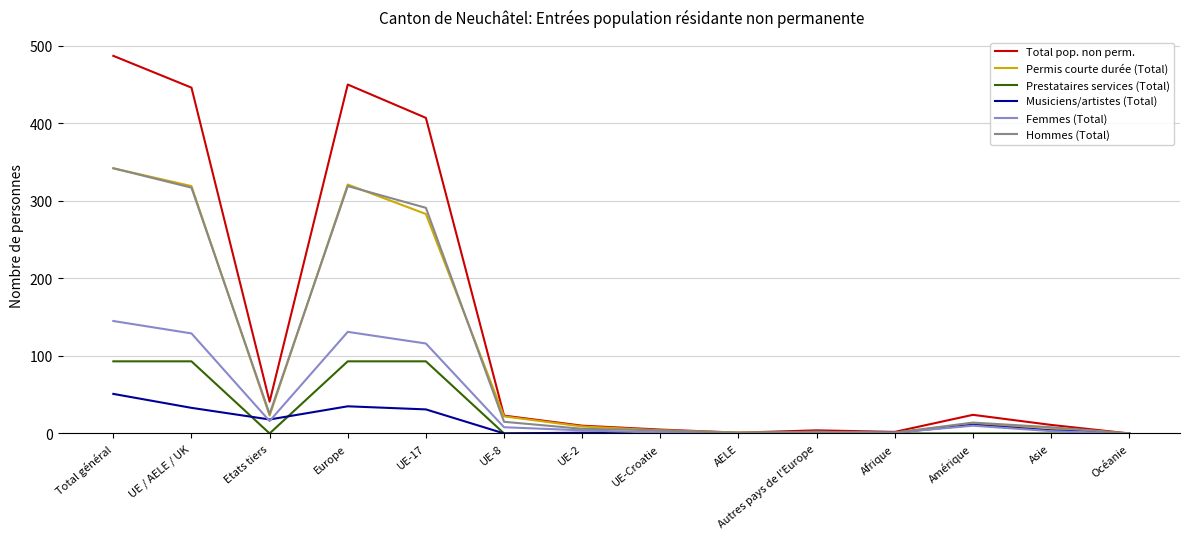

At how many categories does at least one series exceed 473?

1